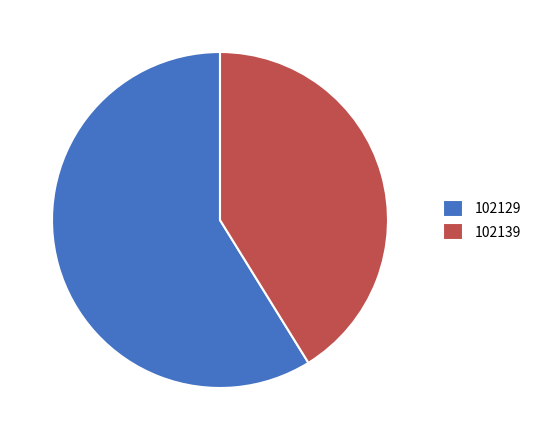

Approximately how many times larger is the value at 102139 compared to 102129?

0.7